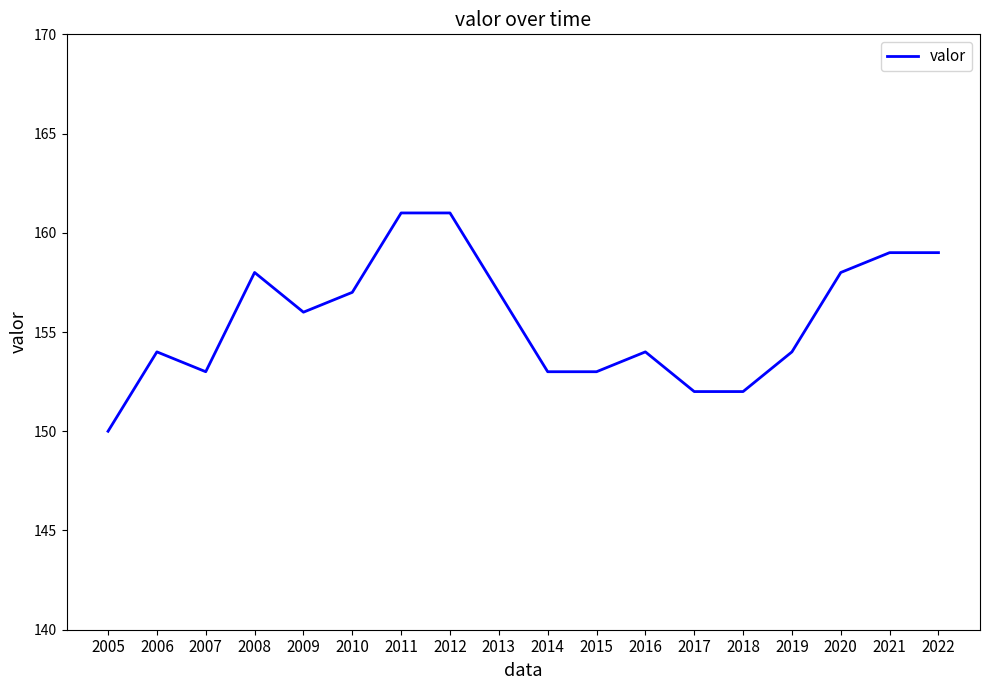

True or false: the data shows 230 at 2008.

False